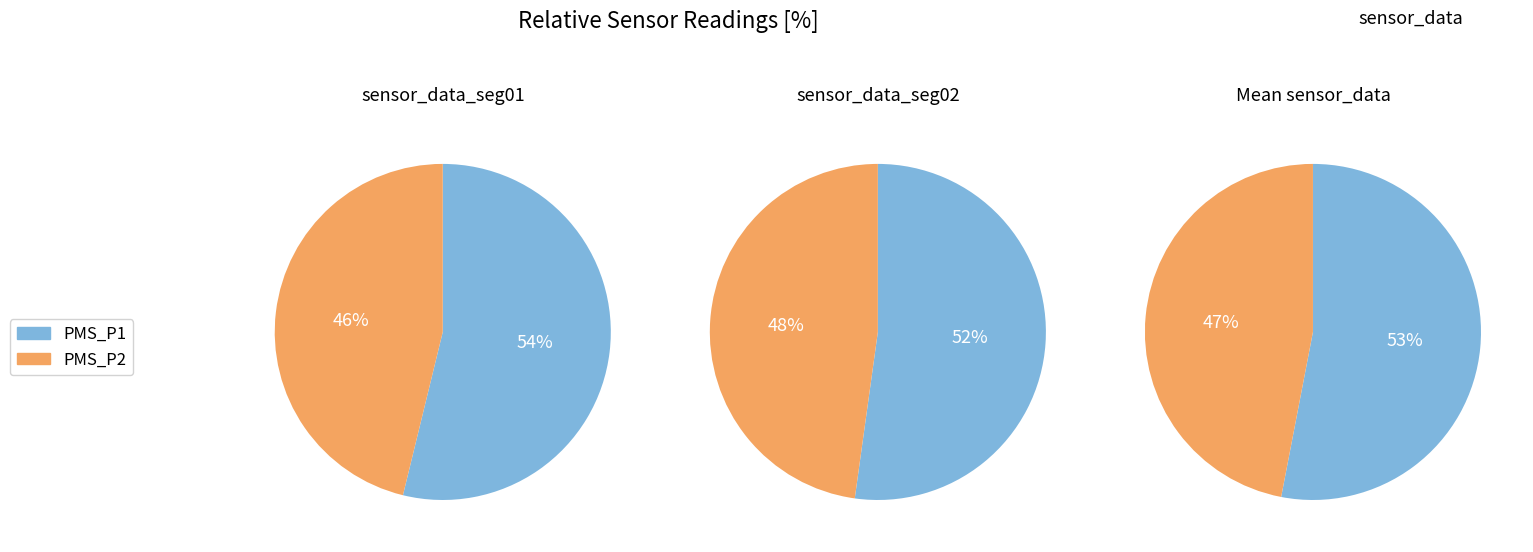

Is 13 the majority of the pie?

No